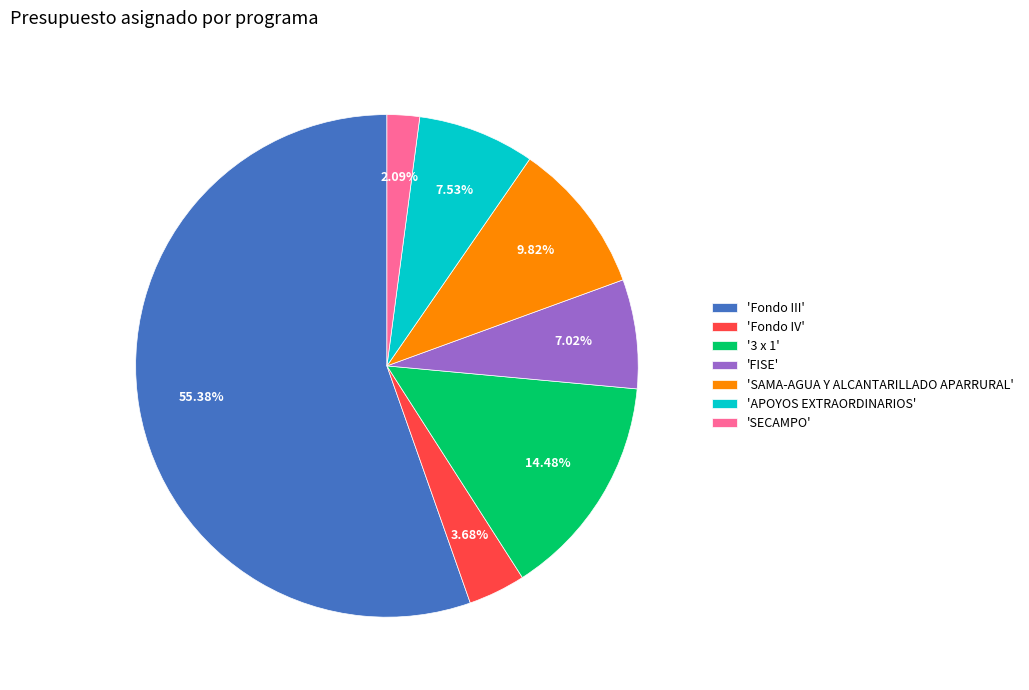

Approximately how many times larger is the value at 'SAMA-AGUA Y ALCANTARILLADO APARRURAL' compared to '3 x 1'?

0.7